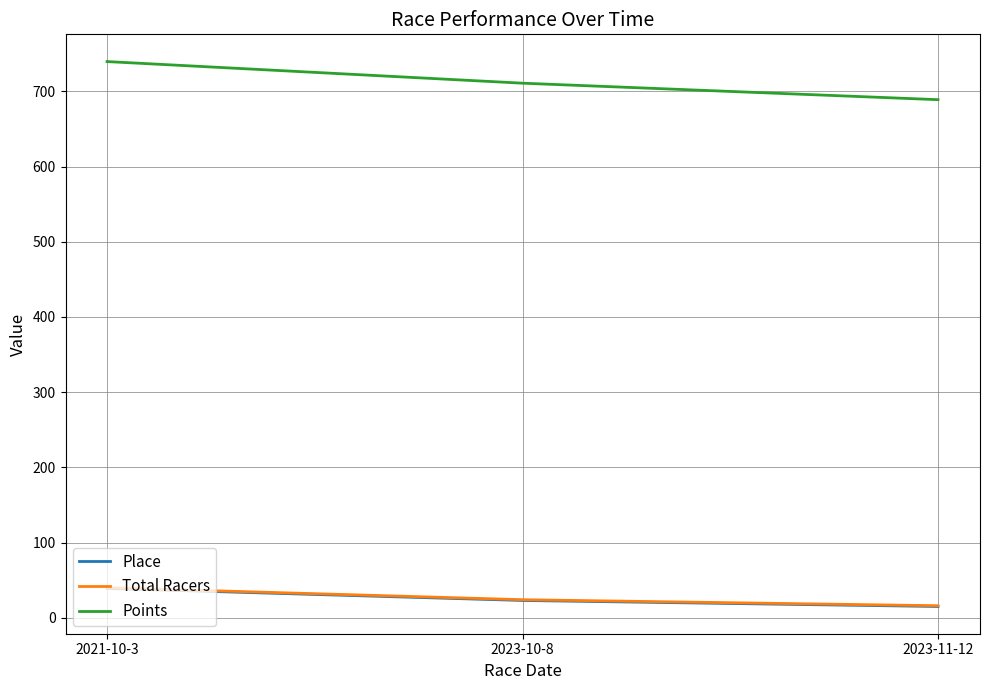

At which category is the sum across all series the highest?

2021-10-3